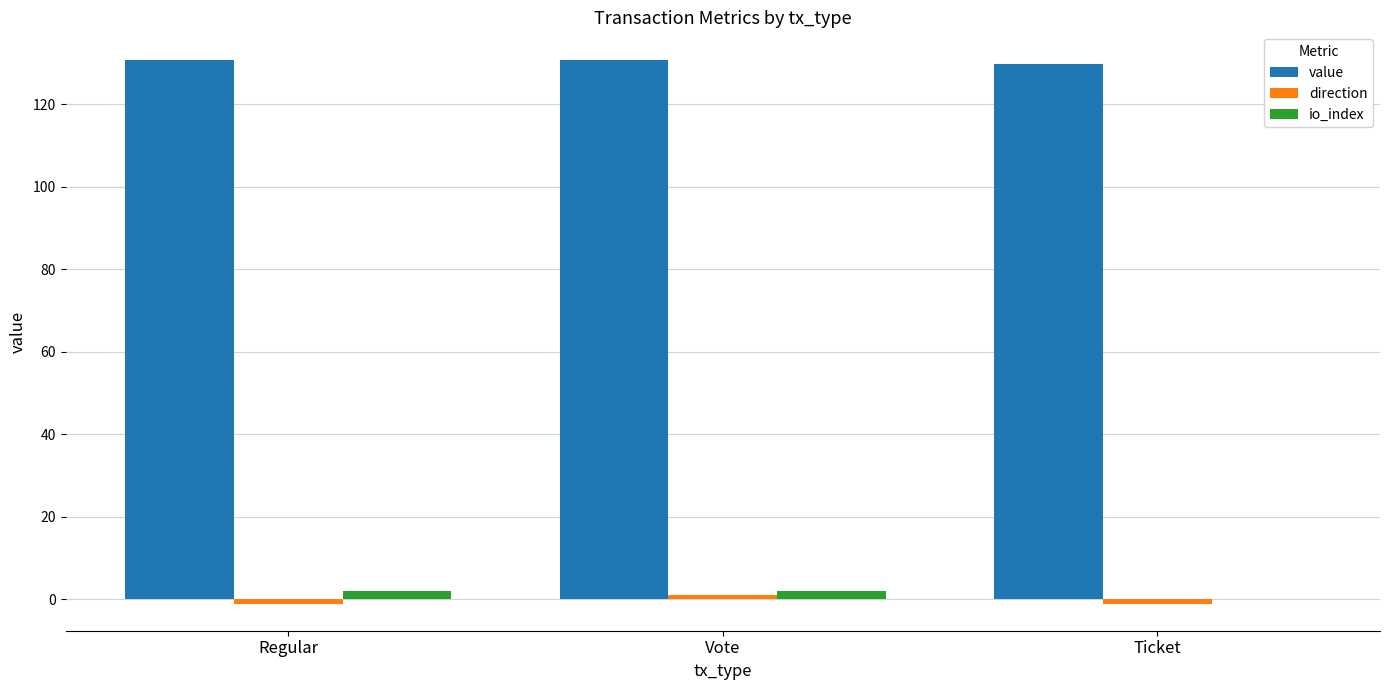

What is the sum of all value values?

391.5